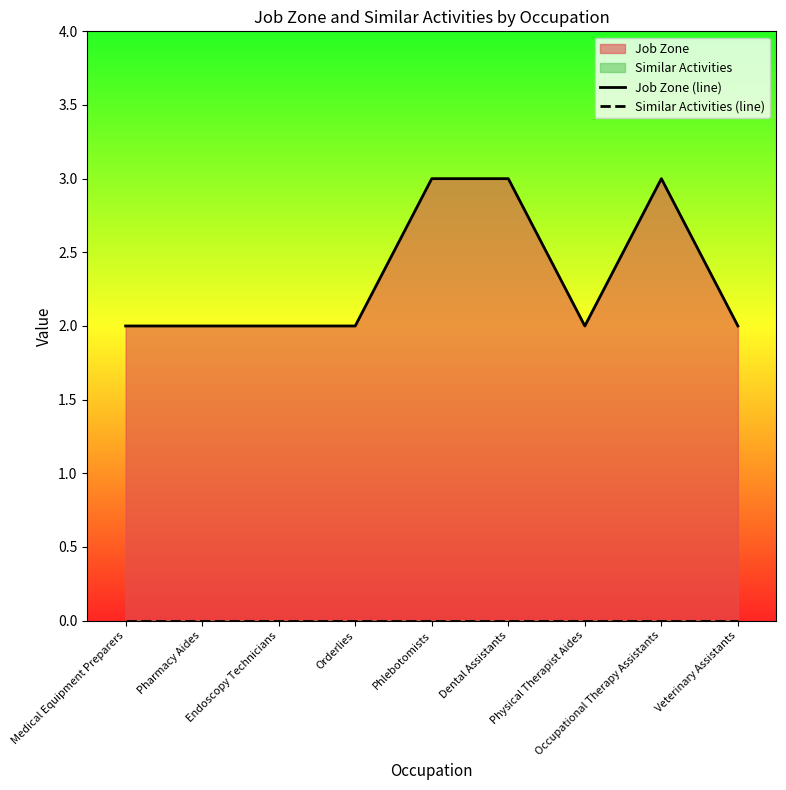

What is the greatest value displayed?

3